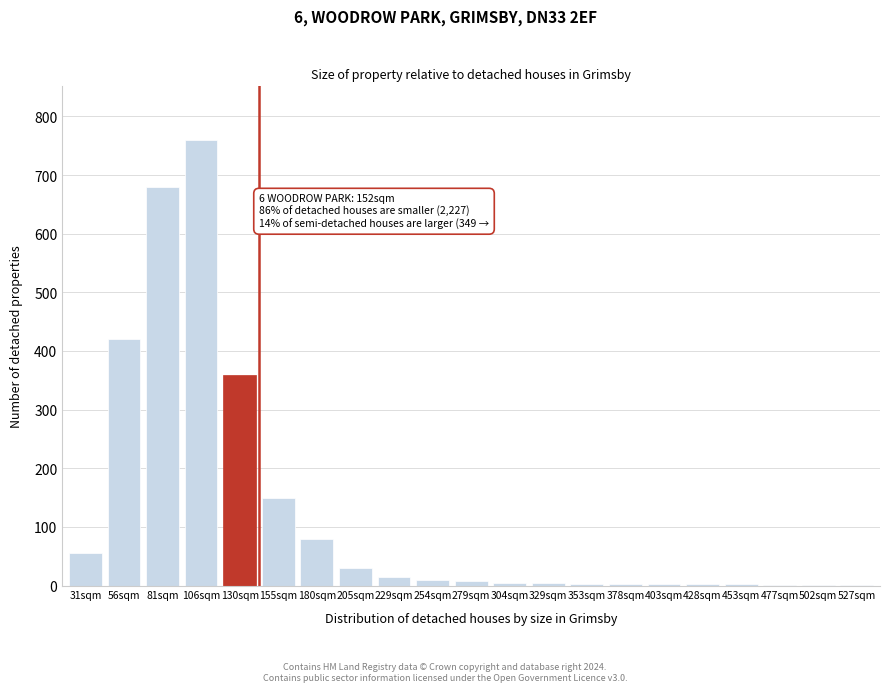

Where is the data nearest to the value 380?

130sqm